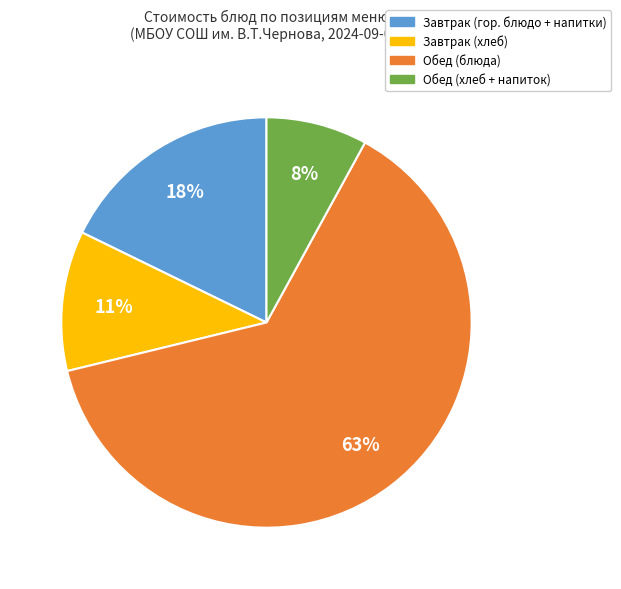

What percentage is the Обед (блюда) slice, to the nearest percent?

63%